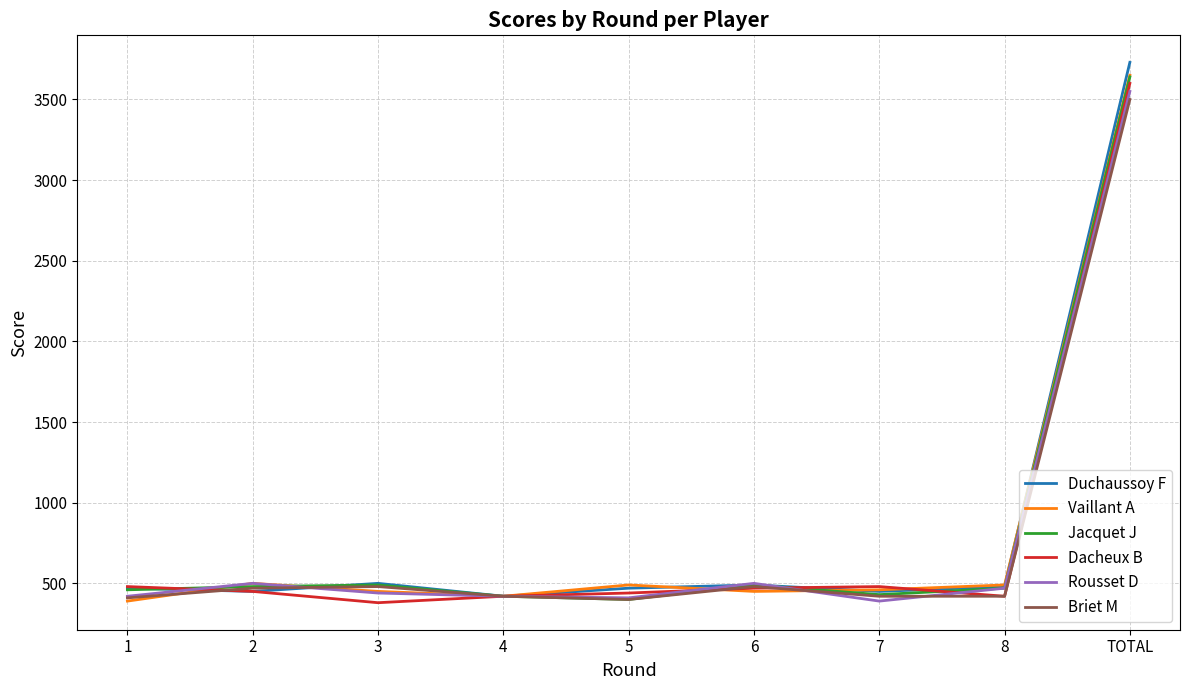

True or false: Briet M has a value of 567 at 7.

False